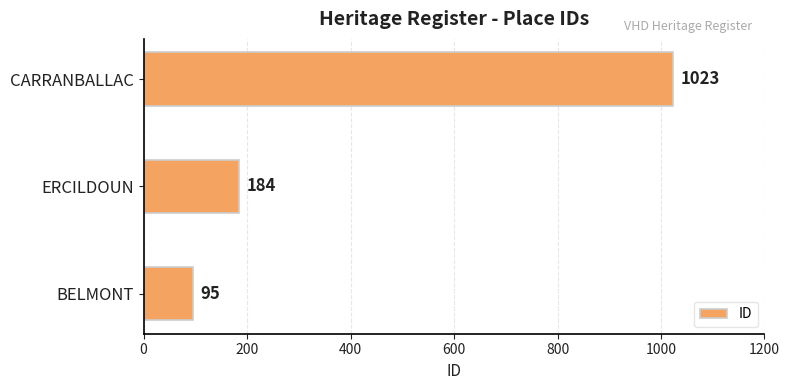

At which label is the value closest to 559?

ERCILDOUN